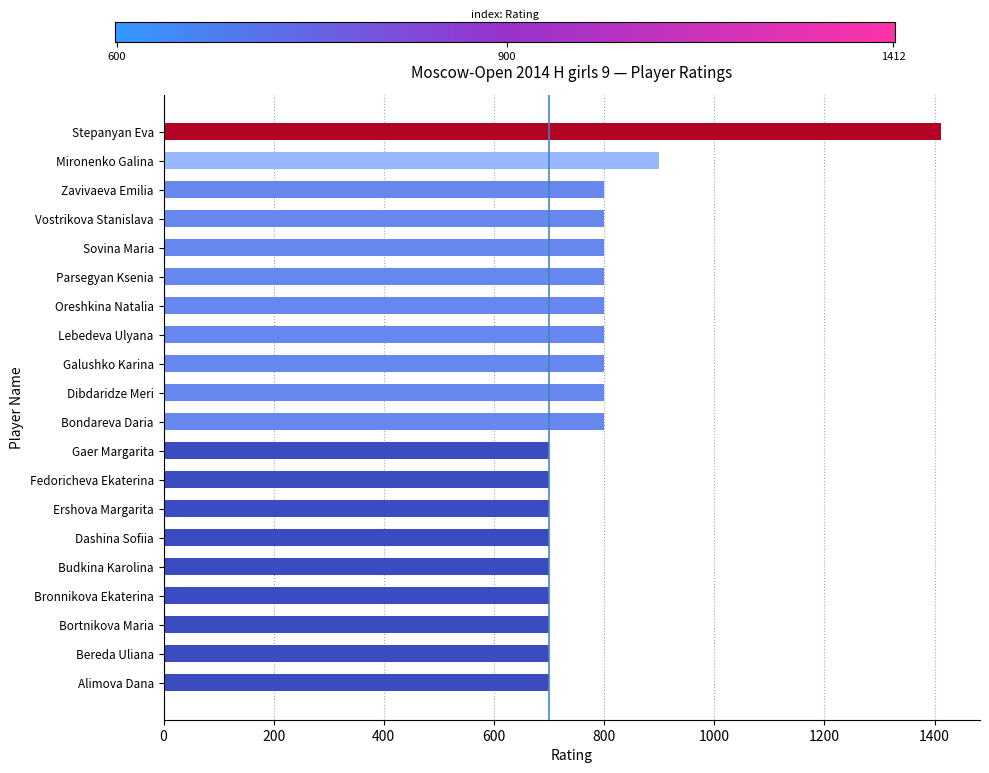

What is the maximum value shown in the chart?

1412